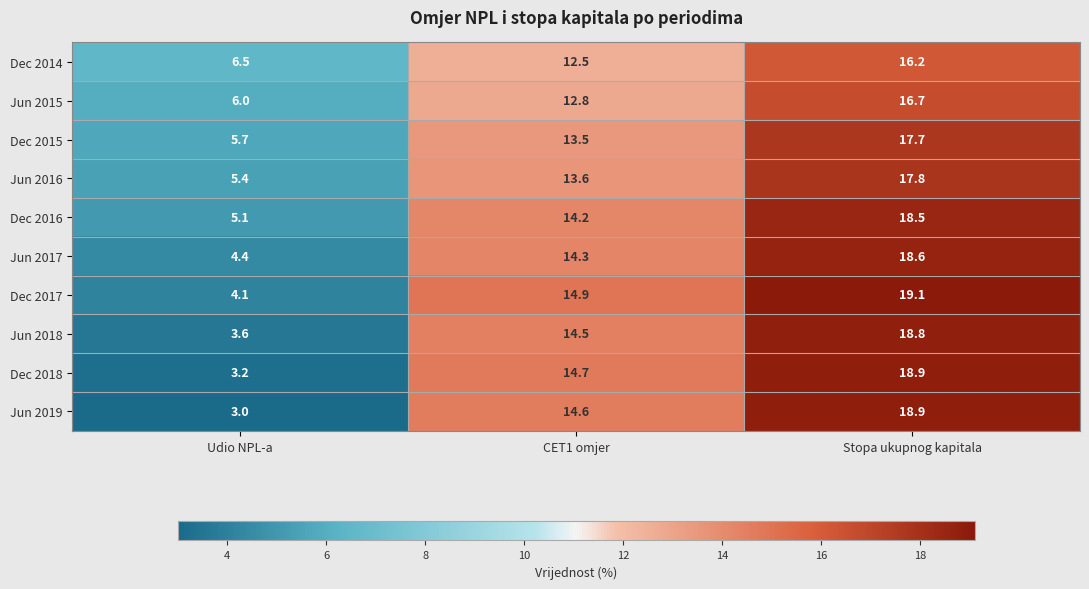

At which label is Dec 2015 closest to 11?

CET1 omjer